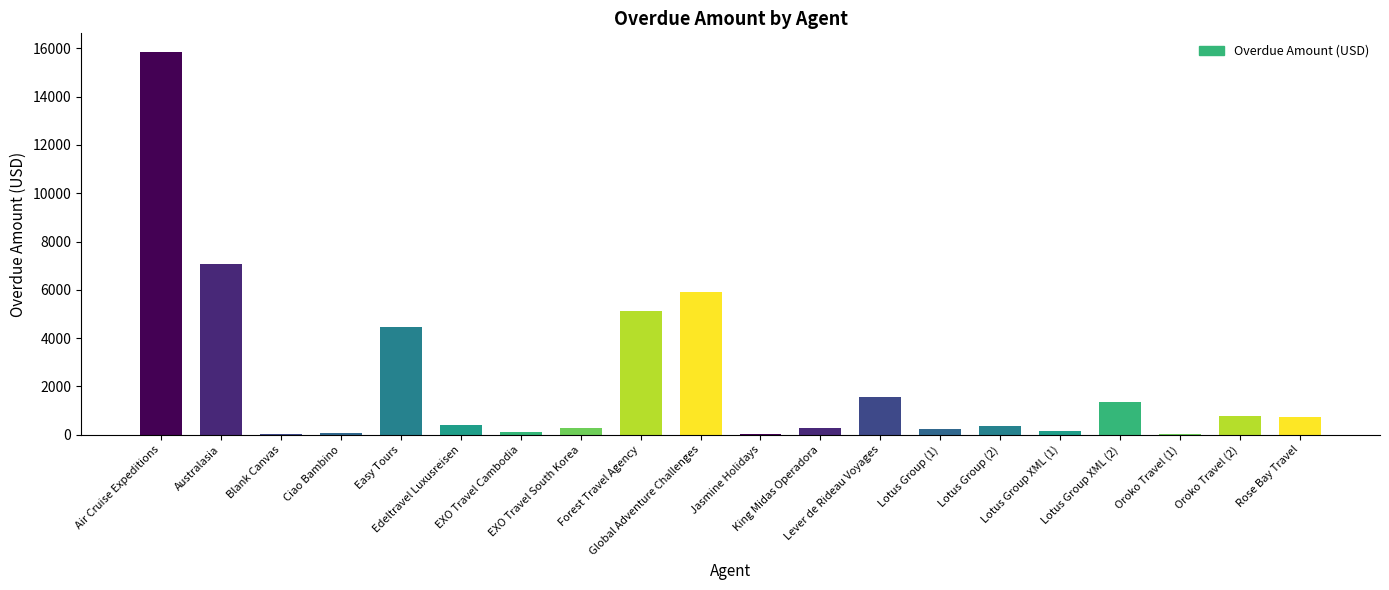

What is the sum of all values?

44809.8